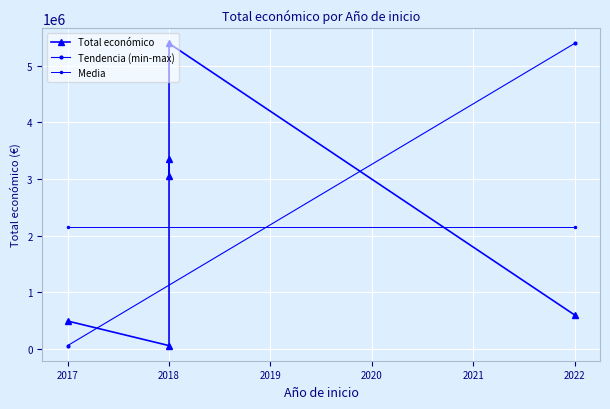

List the labels in order of value, largest first.

2018, 2018, 2018, 2022, 2017, 2018